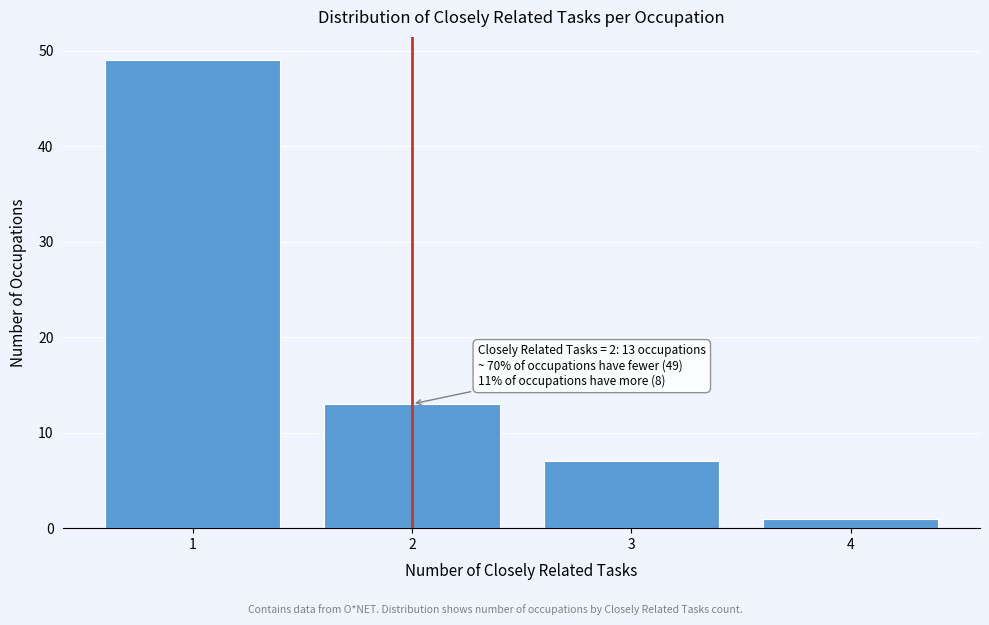

Reading right to left, extract all data points from this chart.

4=1	3=7	2=13	1=49